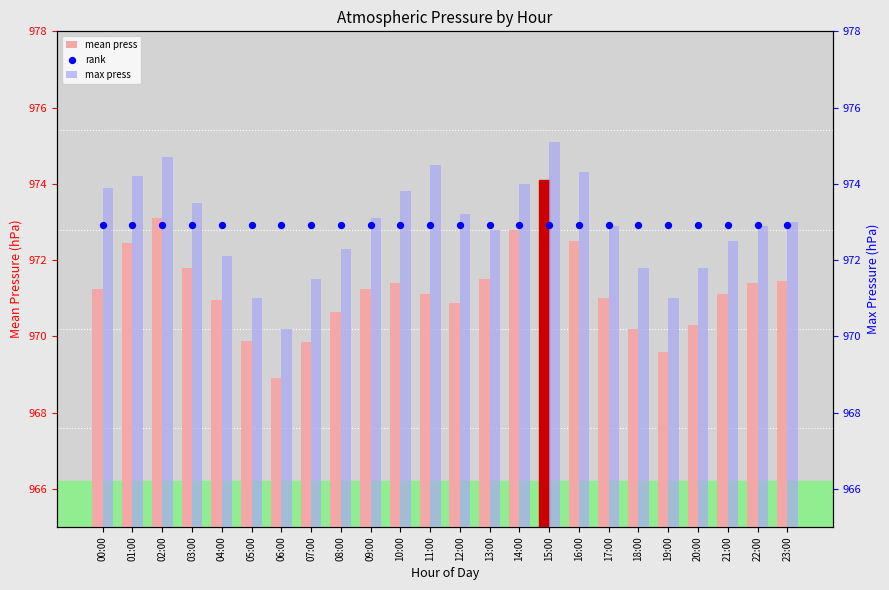

Which series has the largest Y range (max minus min)?

mean press